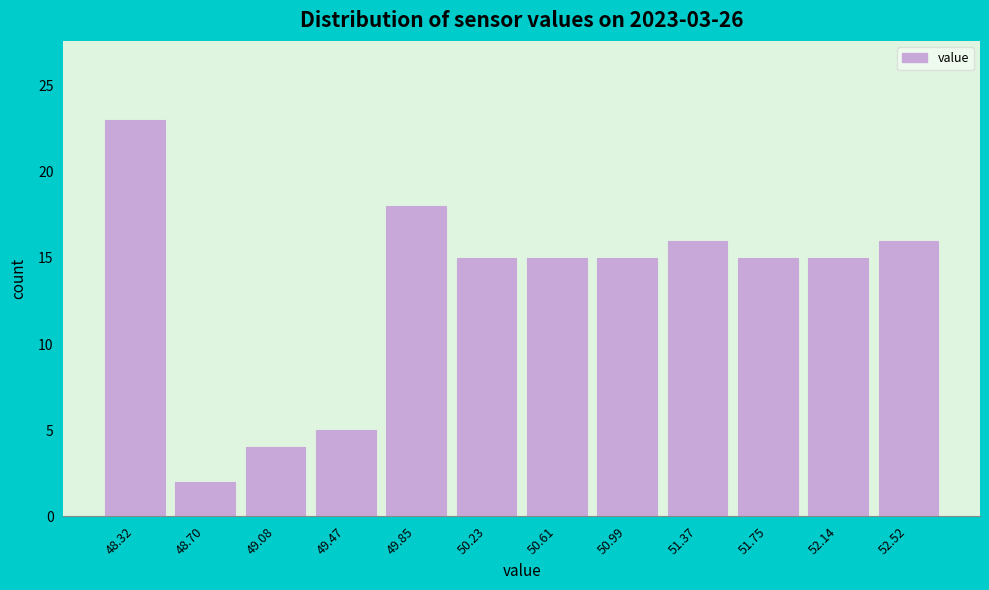

Reading right to left, what are all the values shown in this chart?

16	15	15	16	15	15	15	18	5	4	2	23